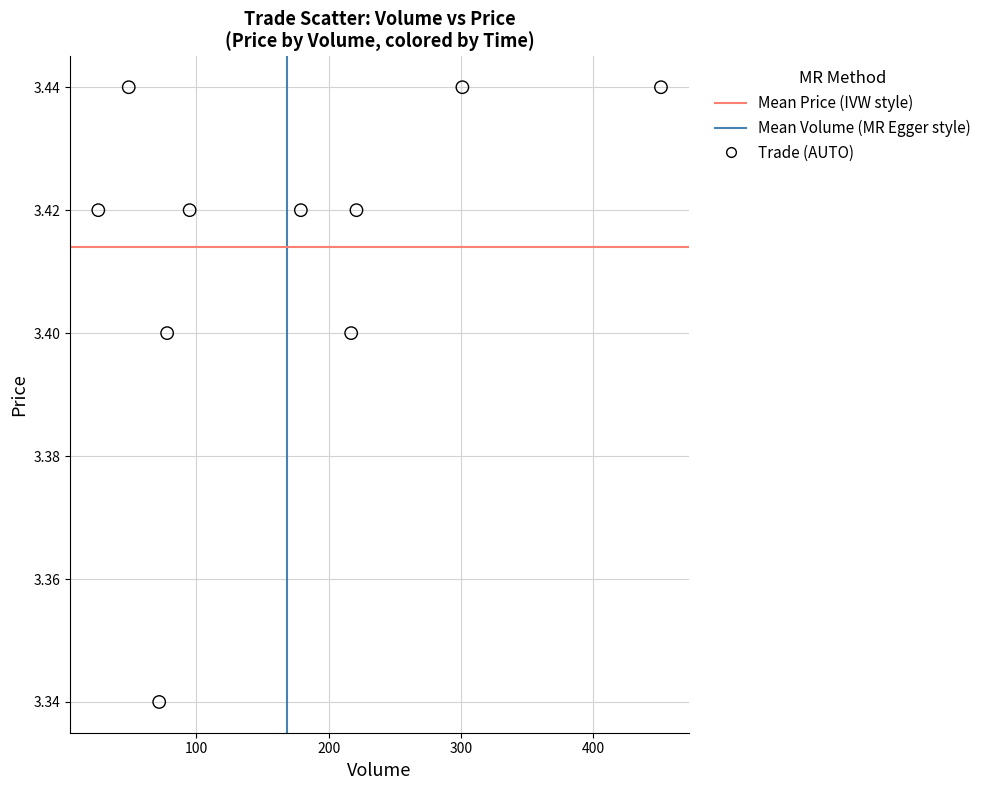

What is the range of X values (max minus min)?

425.0